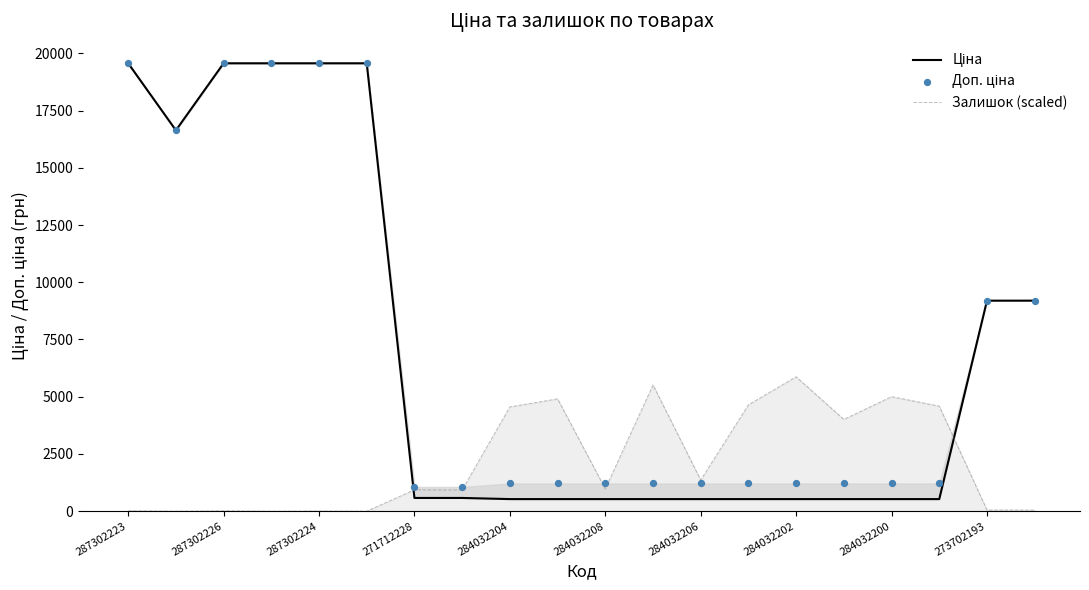

What are all the series names shown in the legend?

Ціна, Залишок (scaled), Доп. ціна